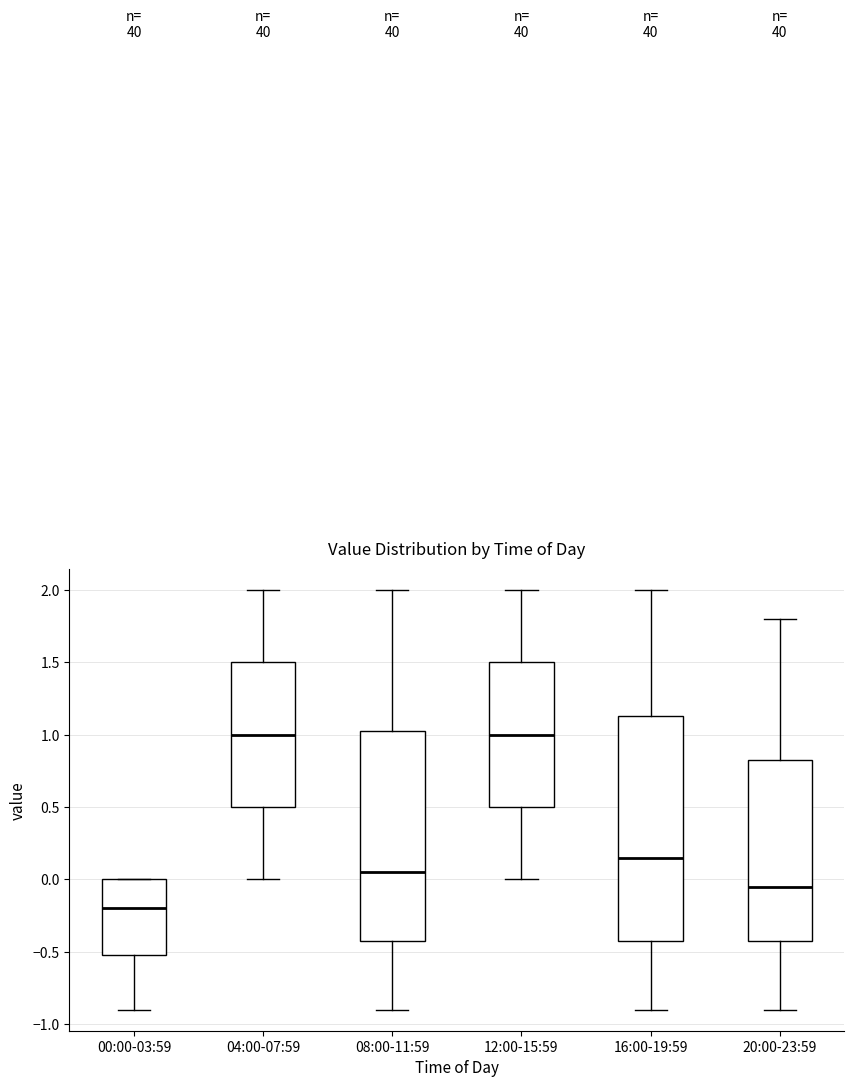

Reading left to right, read every box against the y-axis: the position of its median line, the range the box covers, and the ends of its whiskers. The values are not printed on the chart, so give them approximately, as read against the axis.

00:00-03:59: median -0.20, box -0.50 to 0.00, whiskers -0.90 to 0.00
04:00-07:59: median 1.00, box 0.50 to 1.50, whiskers 0.00 to 2.00
08:00-11:59: median 0.05, box -0.40 to 1.05, whiskers -0.90 to 2.00
12:00-15:59: median 1.00, box 0.50 to 1.50, whiskers 0.00 to 2.00
16:00-19:59: median 0.15, box -0.40 to 1.15, whiskers -0.90 to 2.00
20:00-23:59: median -0.05, box -0.40 to 0.85, whiskers -0.90 to 1.80